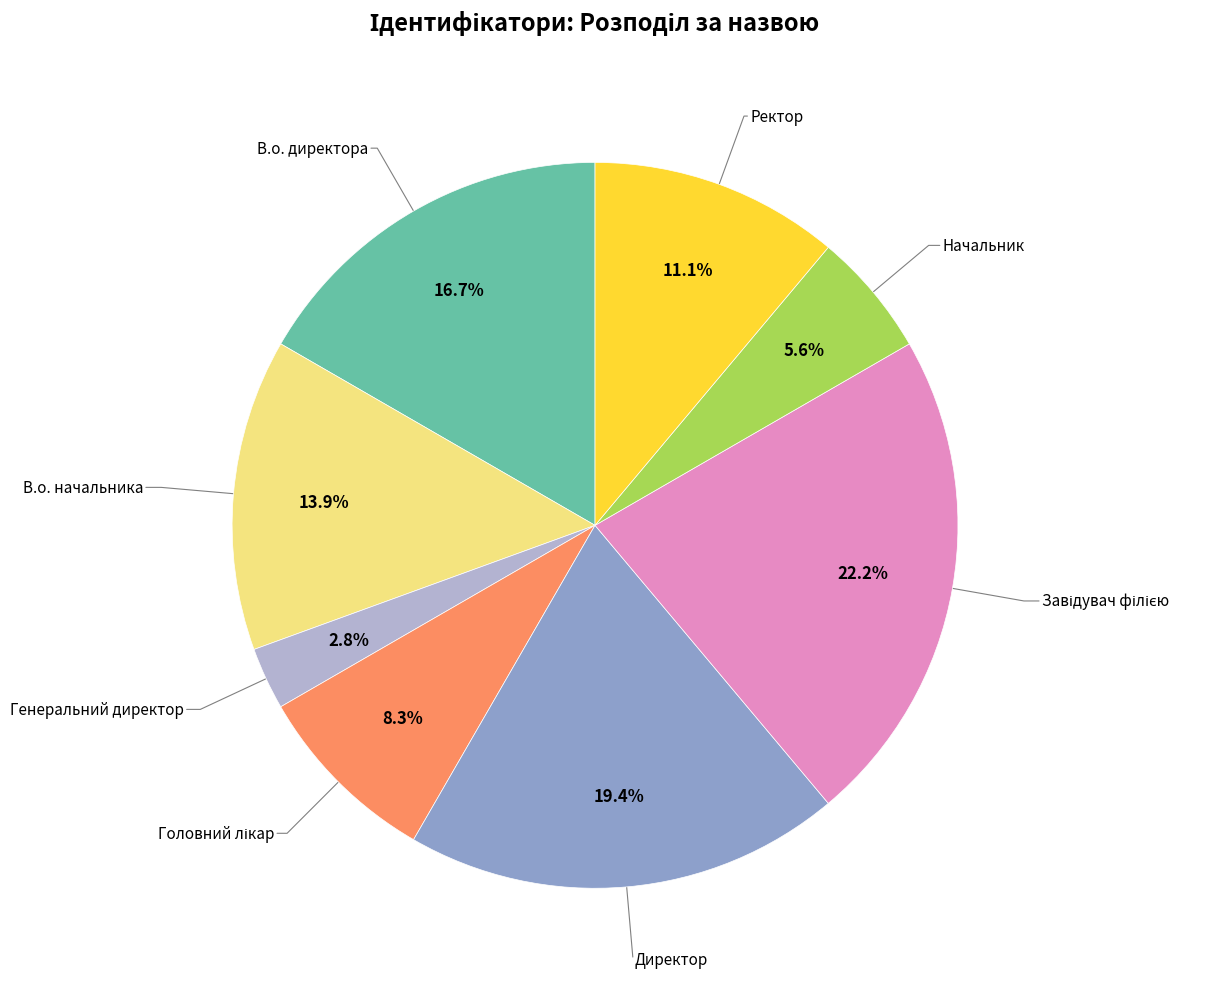

Is there a majority slice in this chart?

No